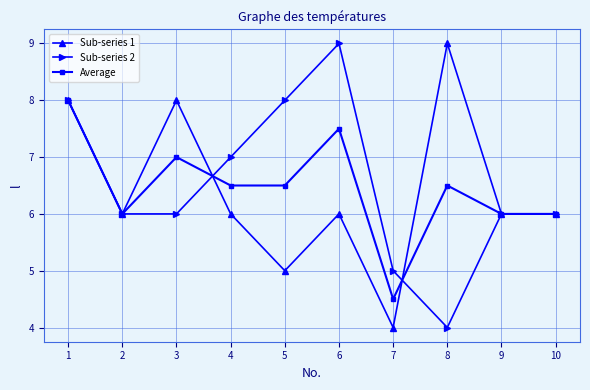

What is the smallest value displayed?

4.0